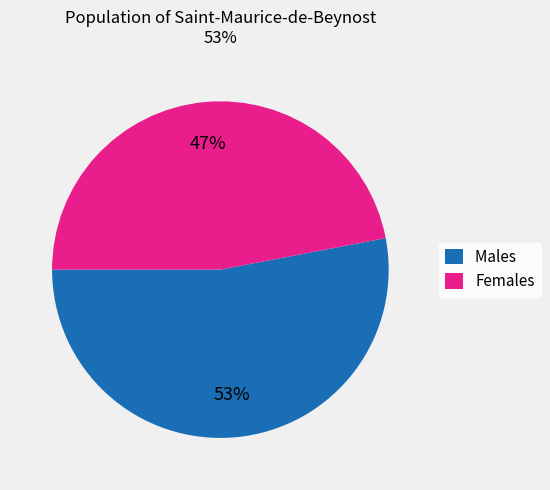

Do Males and Females together represent more than half of the pie?

Yes